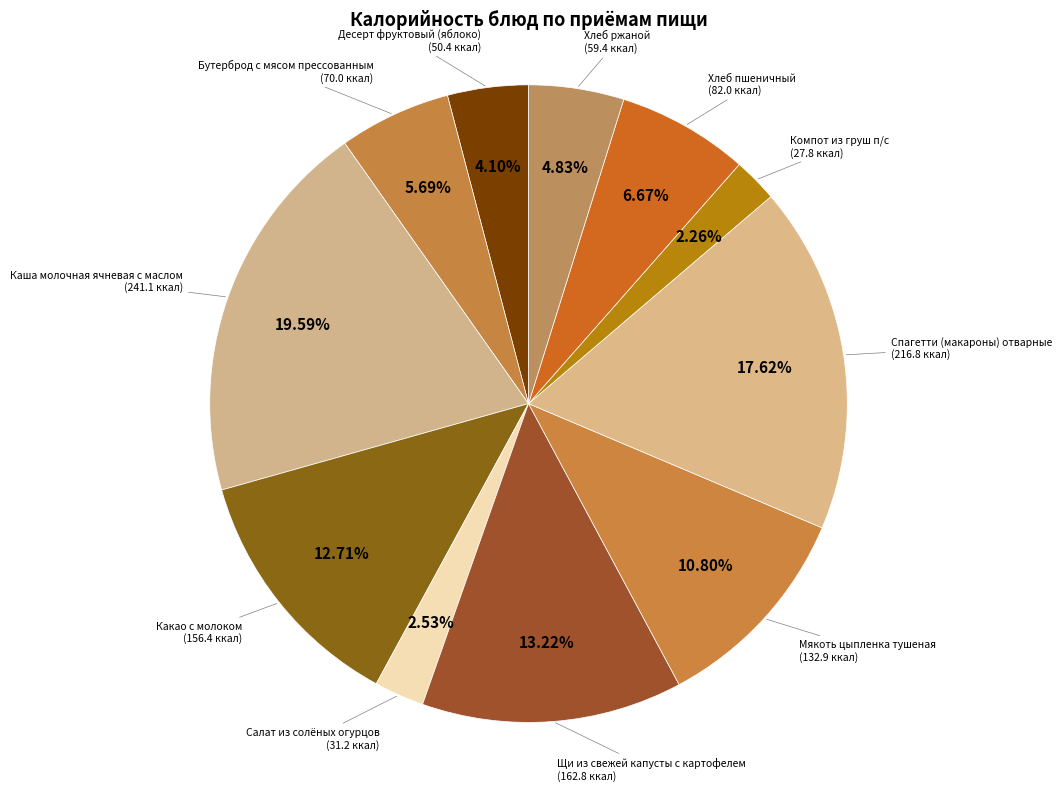

To the nearest percent, what is the difference between the Спагетти (макароны) отварные and Десерт фруктовый (яблоко) slice percentages?

14%